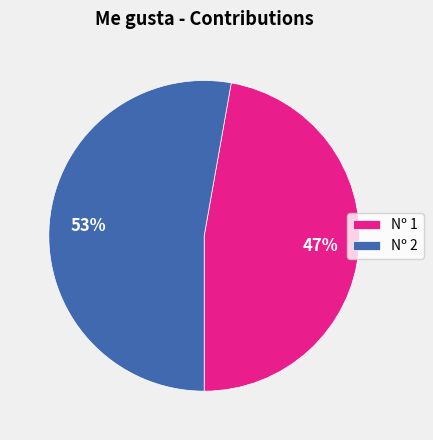

Combined, do Nº 1 and Nº 2 account for over 50%?

Yes